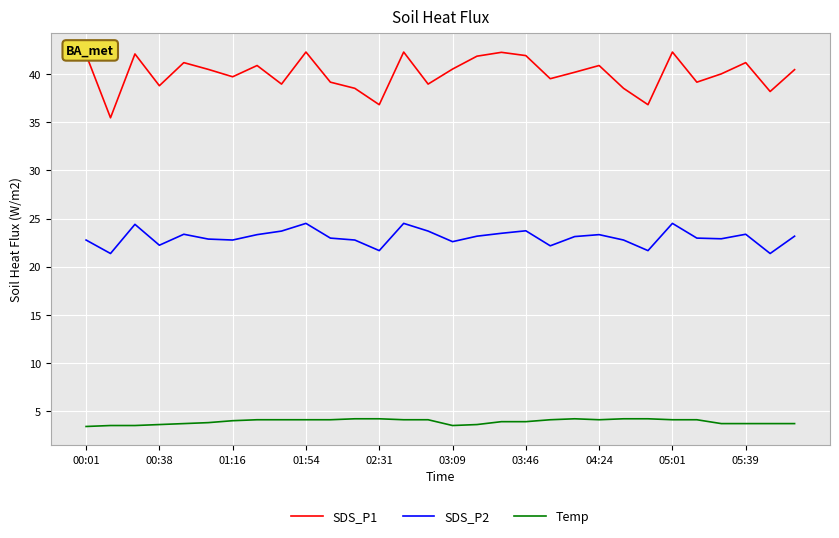

Which series has the largest total across all categories?

SDS_P1